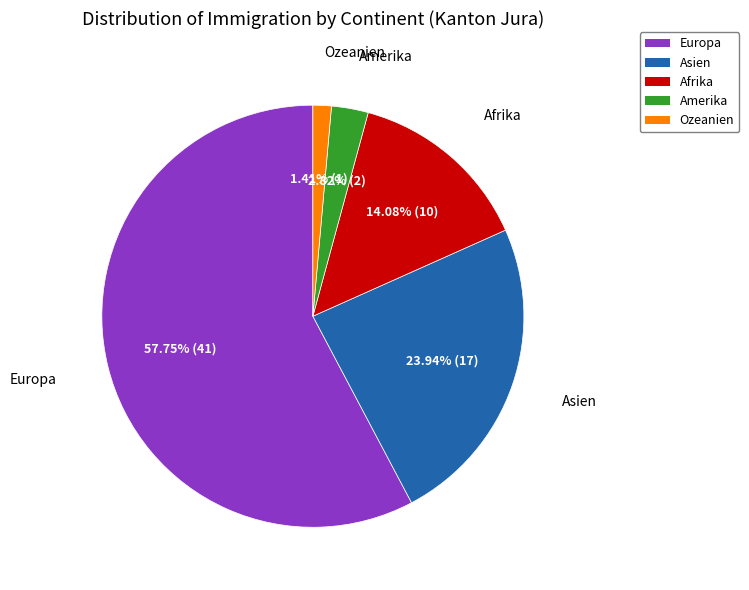

Which slice is the largest?

Europa